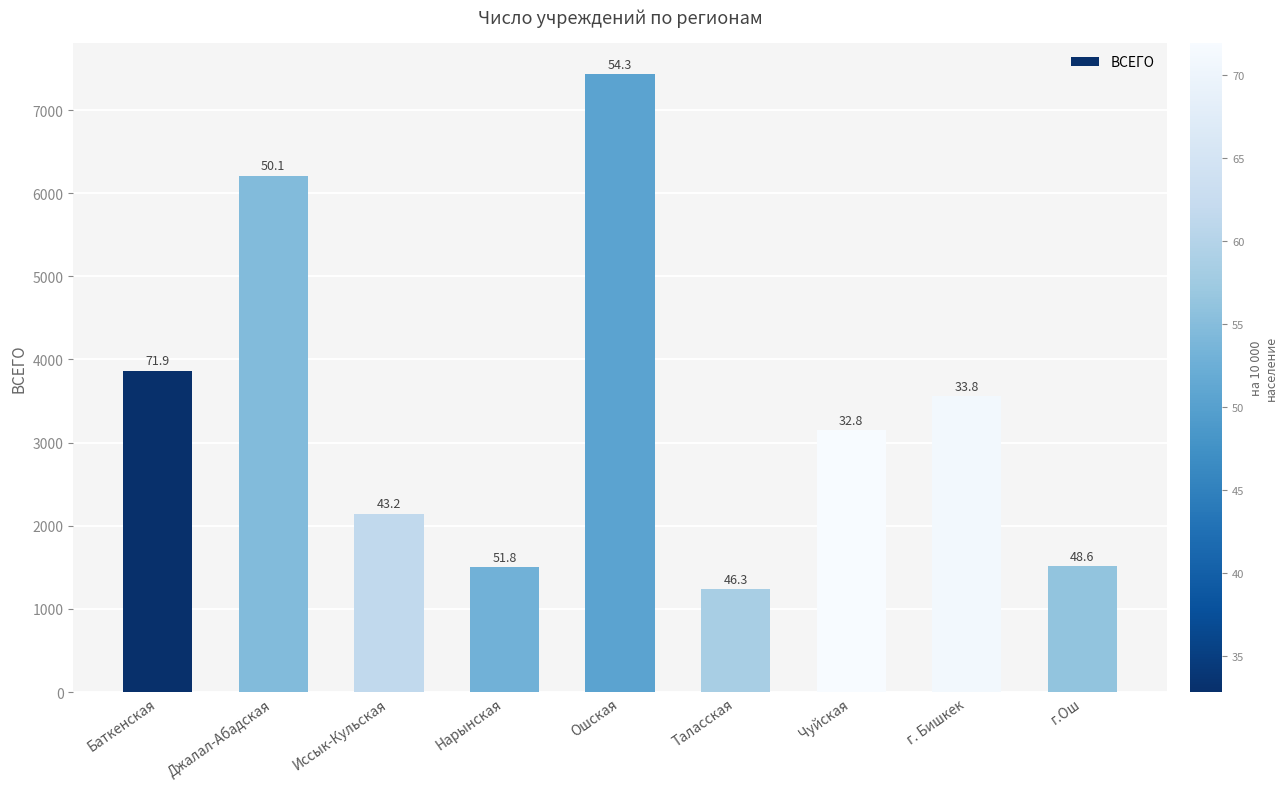

What is the difference between the second highest and minimum values?

4971